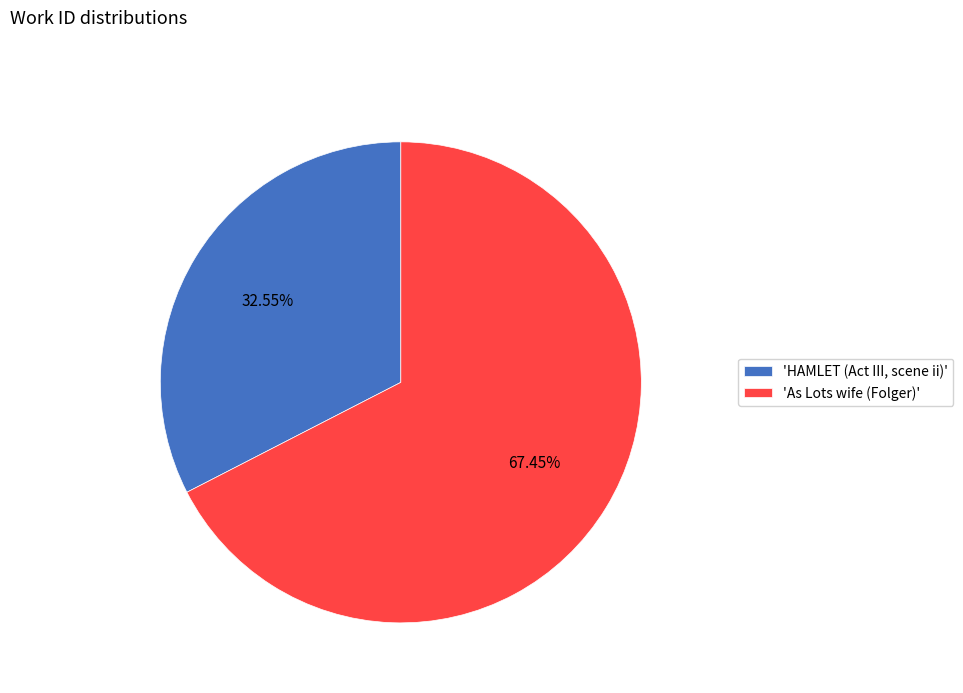

Approximately how many times larger is the value at 'HAMLET (Act III, scene ii)' compared to 'As Lots wife (Folger)'?

0.5